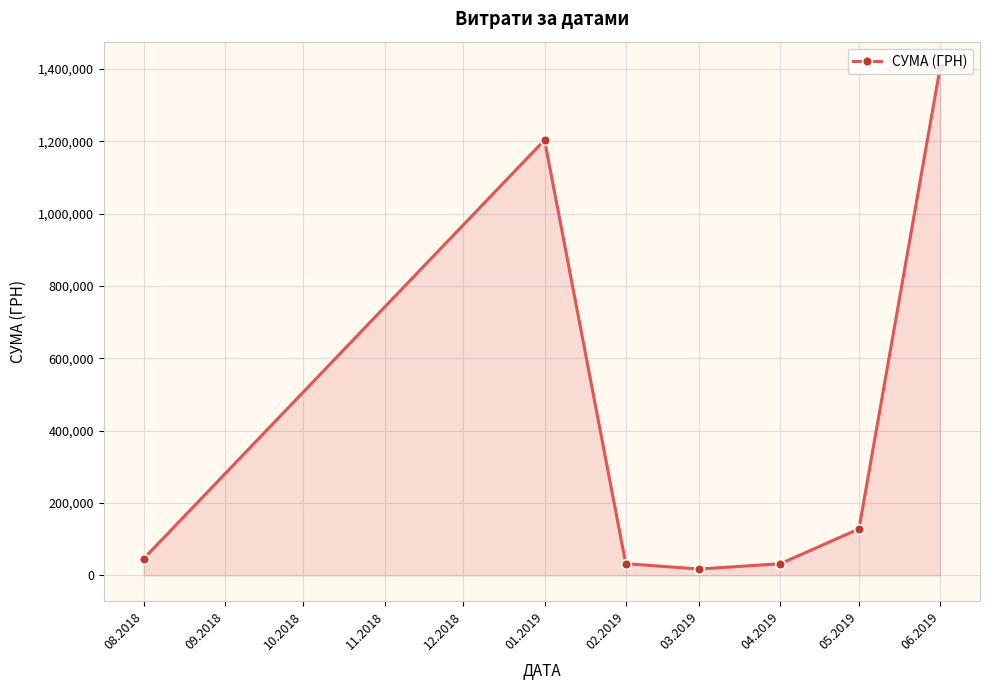

What is the ratio of the value at 01.2019 to the value at 02.2019?

36.9